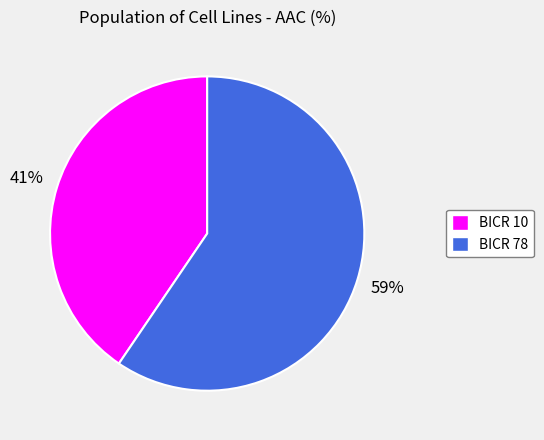

Which slice is the smallest?

BICR 10